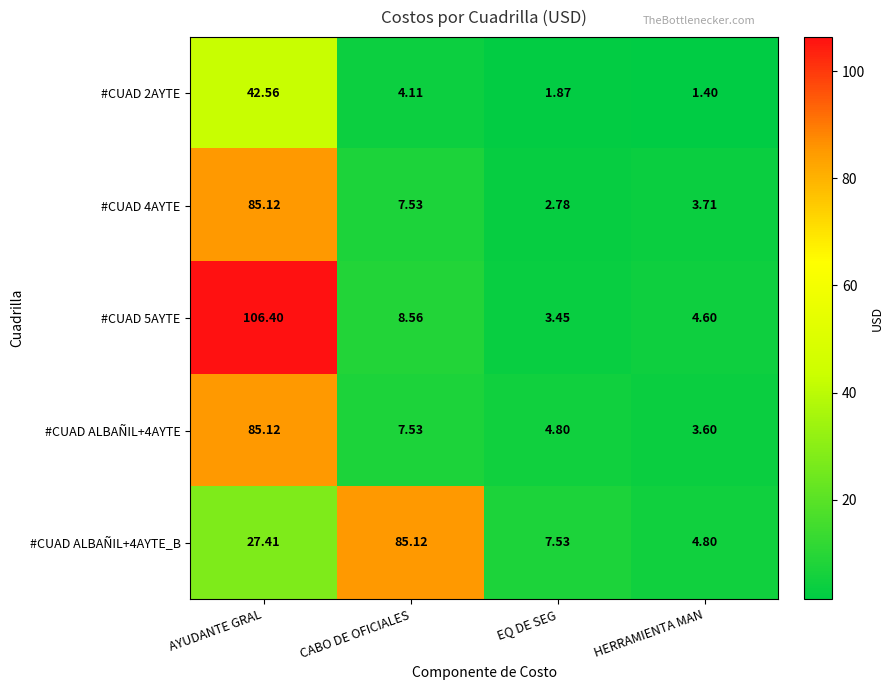

Which category has the highest value in the #CUAD 4AYTE series?

AYUDANTE GRAL